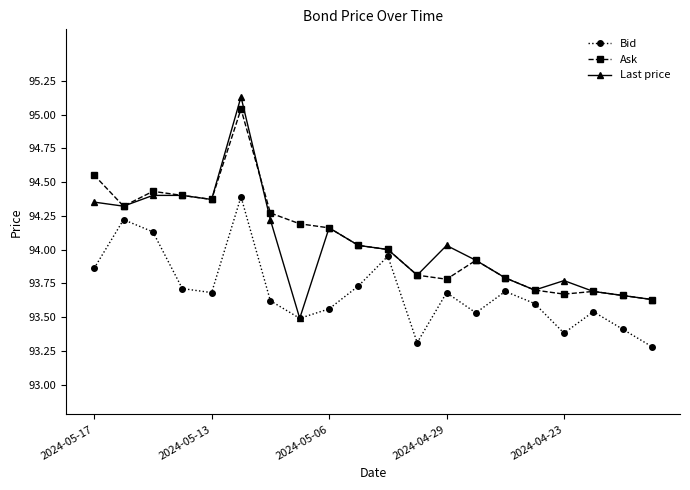

Which series has the largest range (max minus min)?

Last price